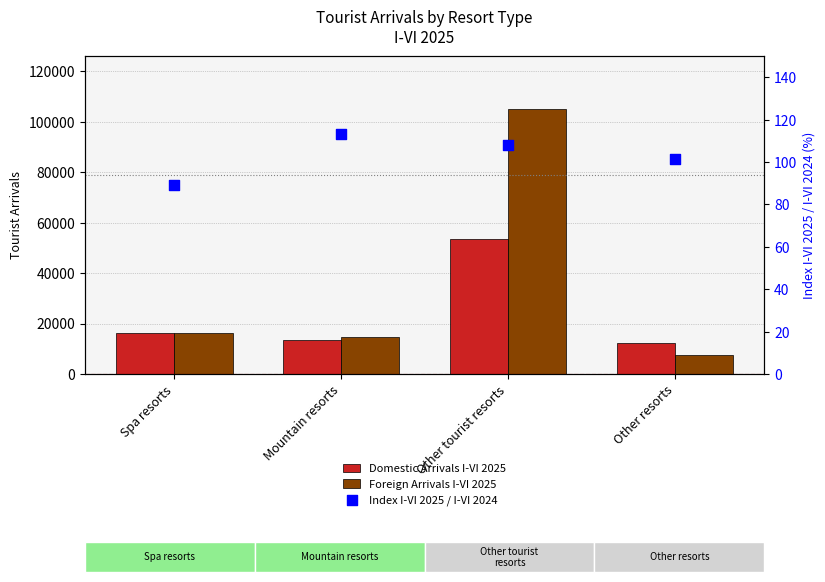

Which series contains the lowest Y value?

Index I-VI 2025 / I-VI 2024